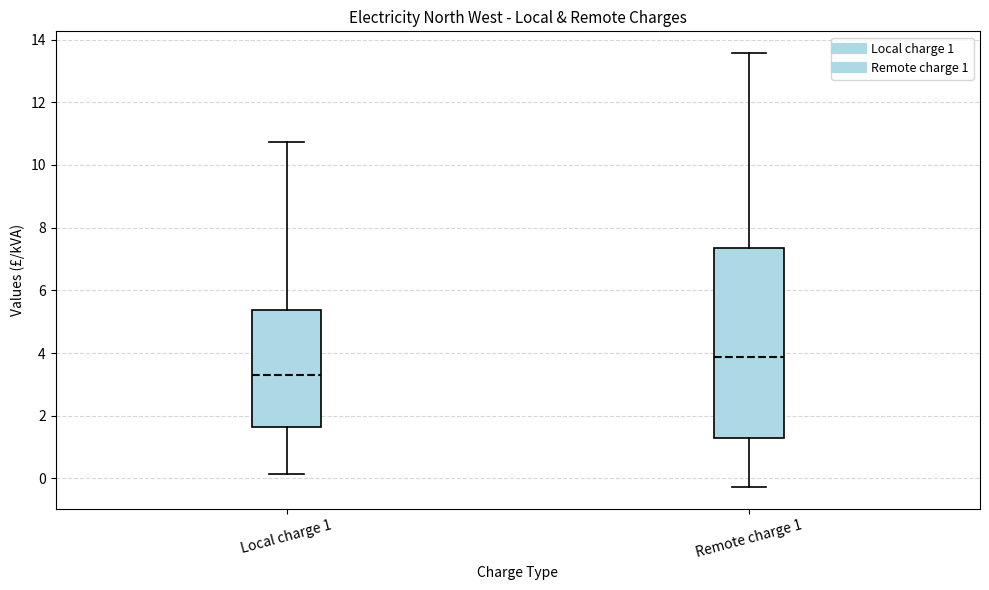

Reading left to right, transcribe this box plot: for each box, give where its median line is, the range the box spans, and where its two whiskers end, as read against the y-axis. The values are not printed on the chart, so give them approximately, as read against the axis.

Local charge 1: median 3.4, box 1.6 to 5.4, whiskers 0.2 to 10.8
Remote charge 1: median 3.8, box 1.4 to 7.4, whiskers -0.2 to 13.6